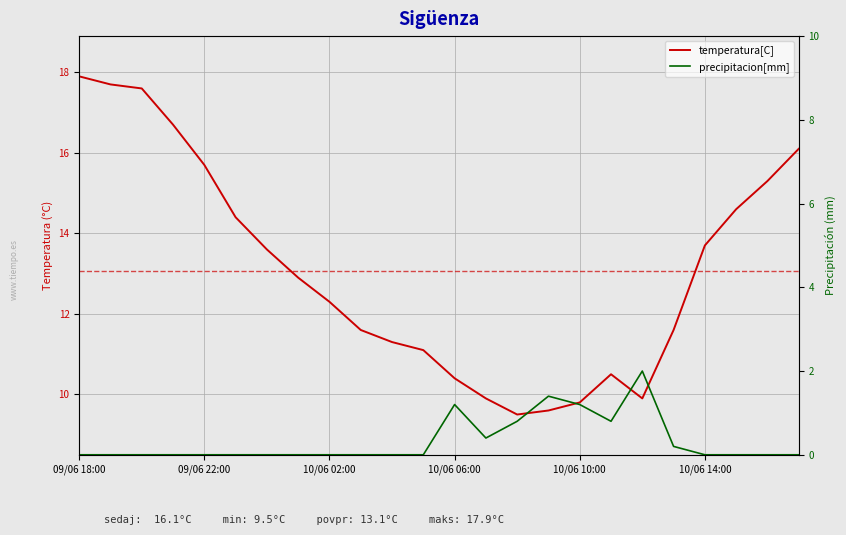

What is the sum of the precipitacion[mm] values at 14 and 6?

0.8